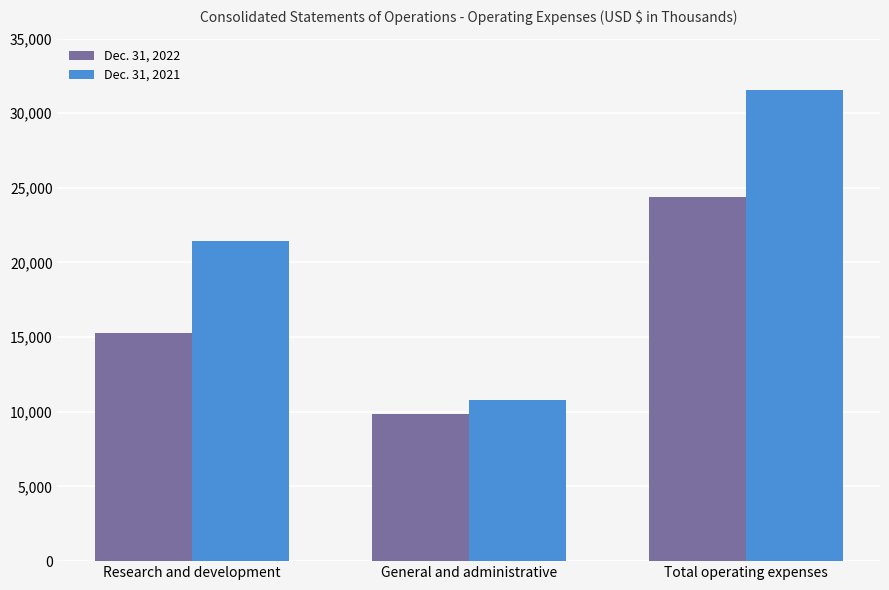

How many distinct data groups are displayed?

2